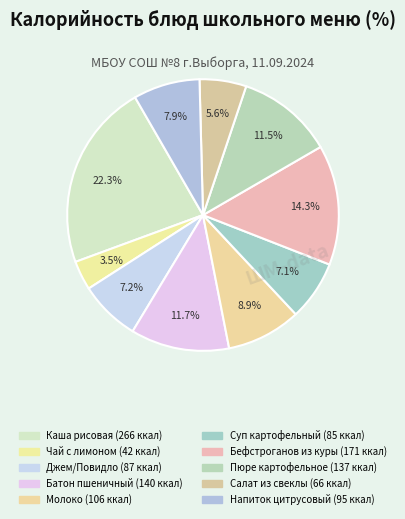

How many slices are in this pie chart?

10